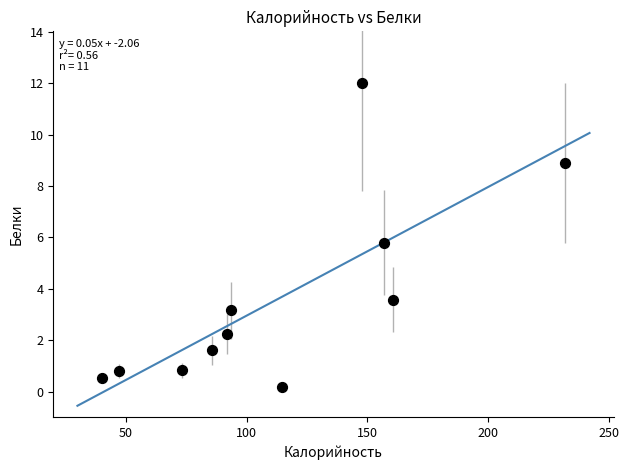

What is the range of X values (max minus min)?

192.0